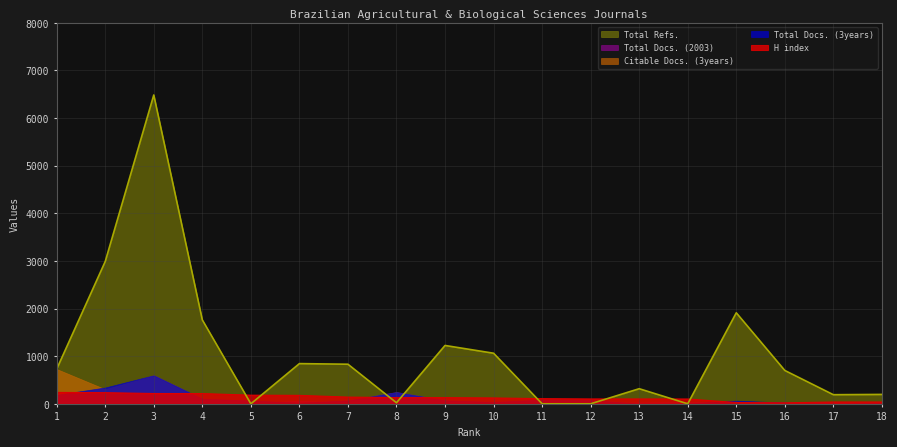

True or false: Total Refs. and Total Docs. (3years) intersect in this chart.

True